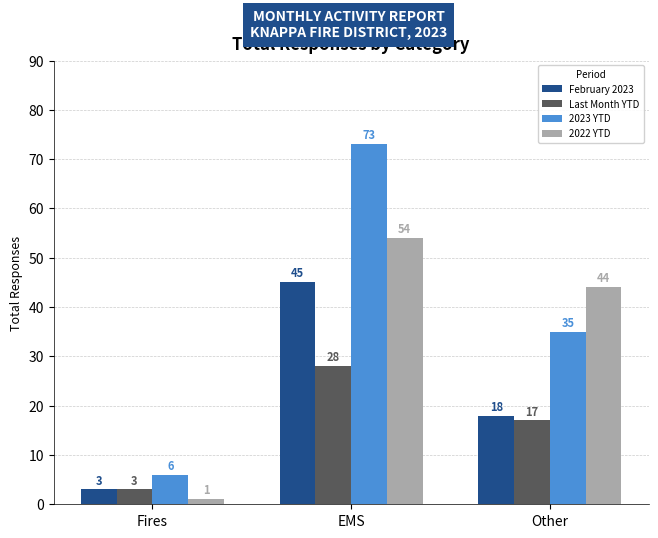

Reading right to left, list all the values displayed in this chart.

February 2023: 18	45	3
Last Month YTD: 17	28	3
2023 YTD: 35	73	6
2022 YTD: 44	54	1